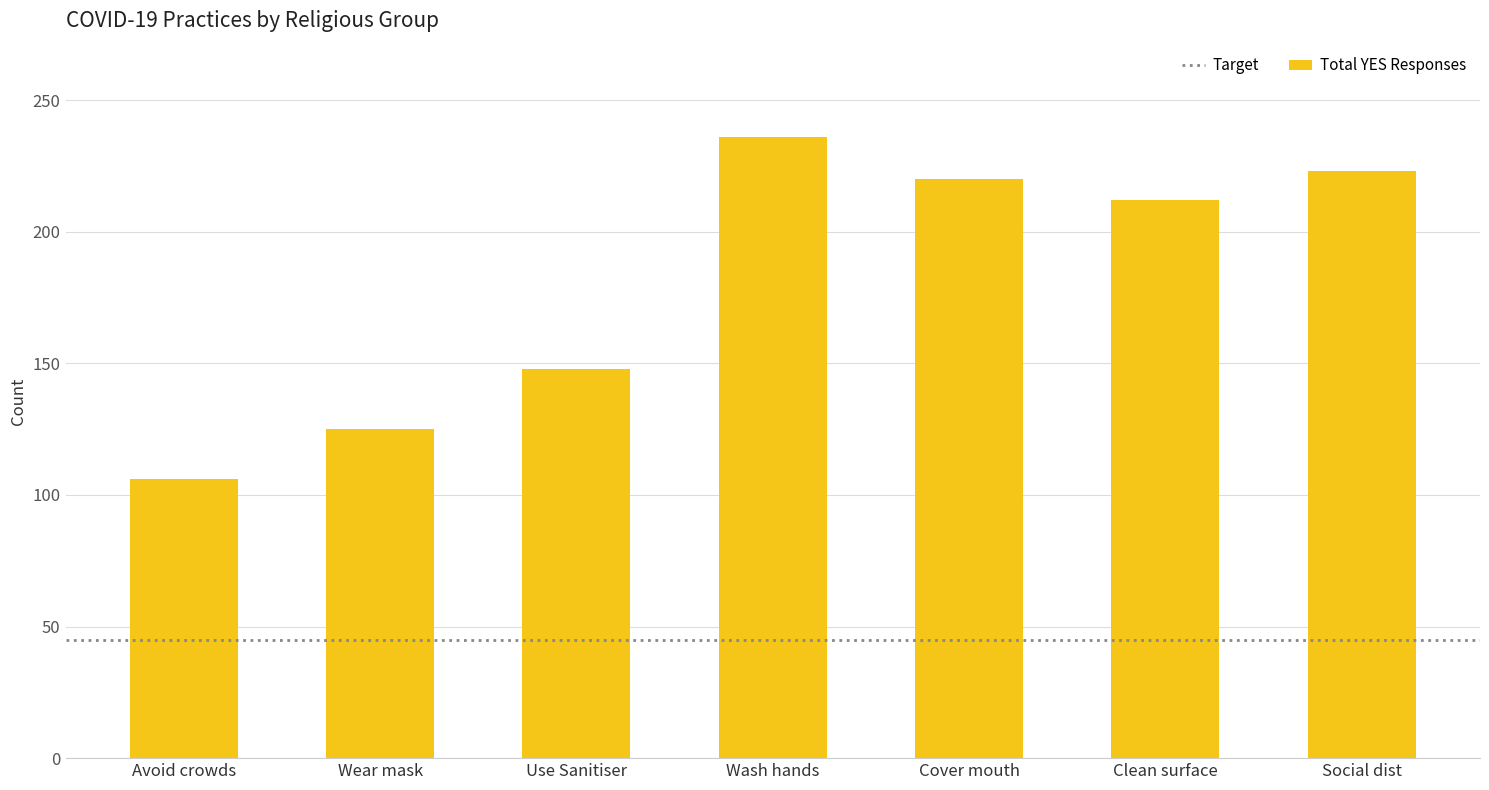

What is the difference between the values at Wash hands and Avoid crowds?

130